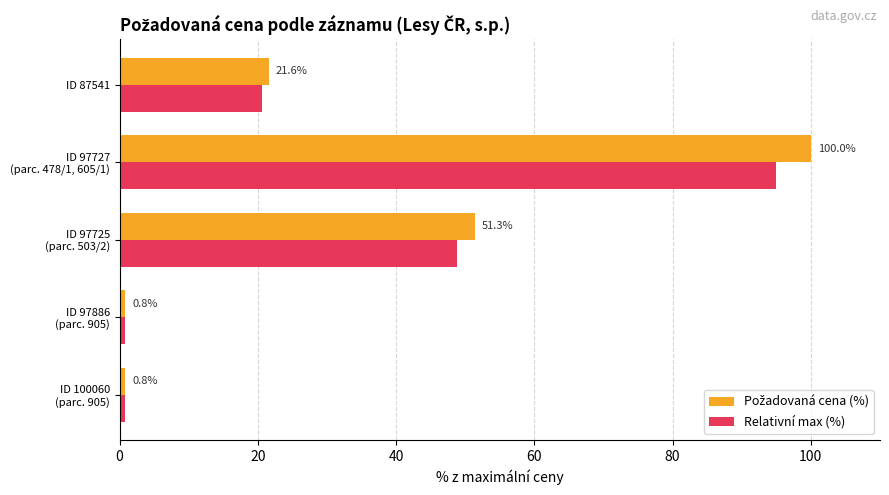

What is the minimum value shown in the chart?

0.8